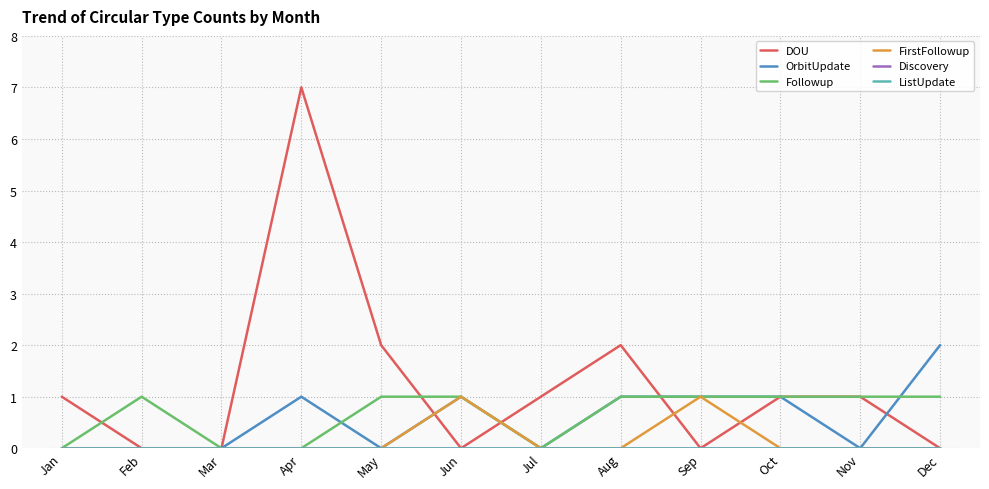

List the labels in order of OrbitUpdate value, smallest first.

Jan, Feb, Mar, May, Jul, Nov, Apr, Jun, Aug, Sep, Oct, Dec